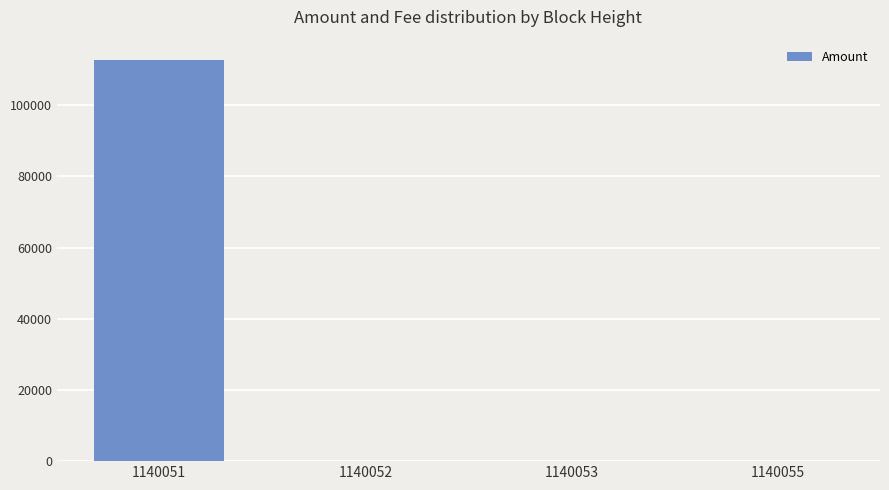

How many series are shown in this chart?

1